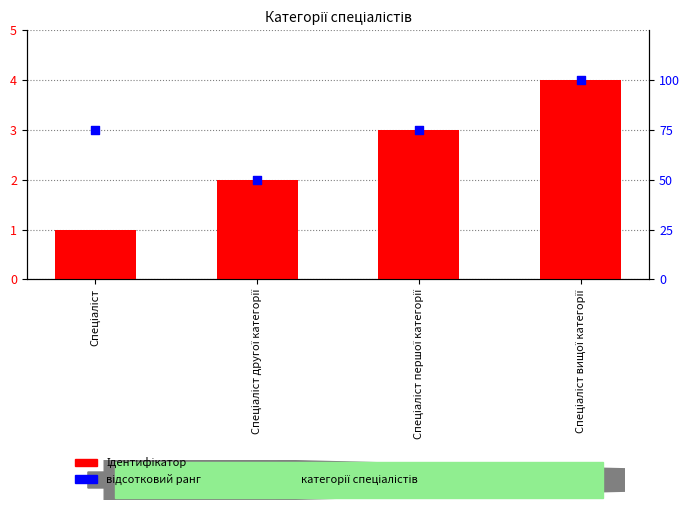

Which series has the largest Y range (max minus min)?

відсотковий ранг